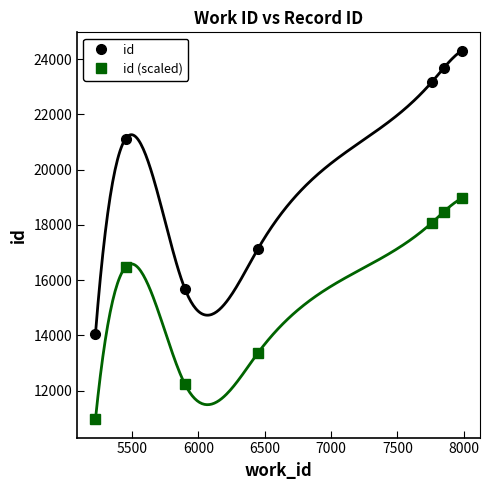

Count the number of categories in the chart.

7